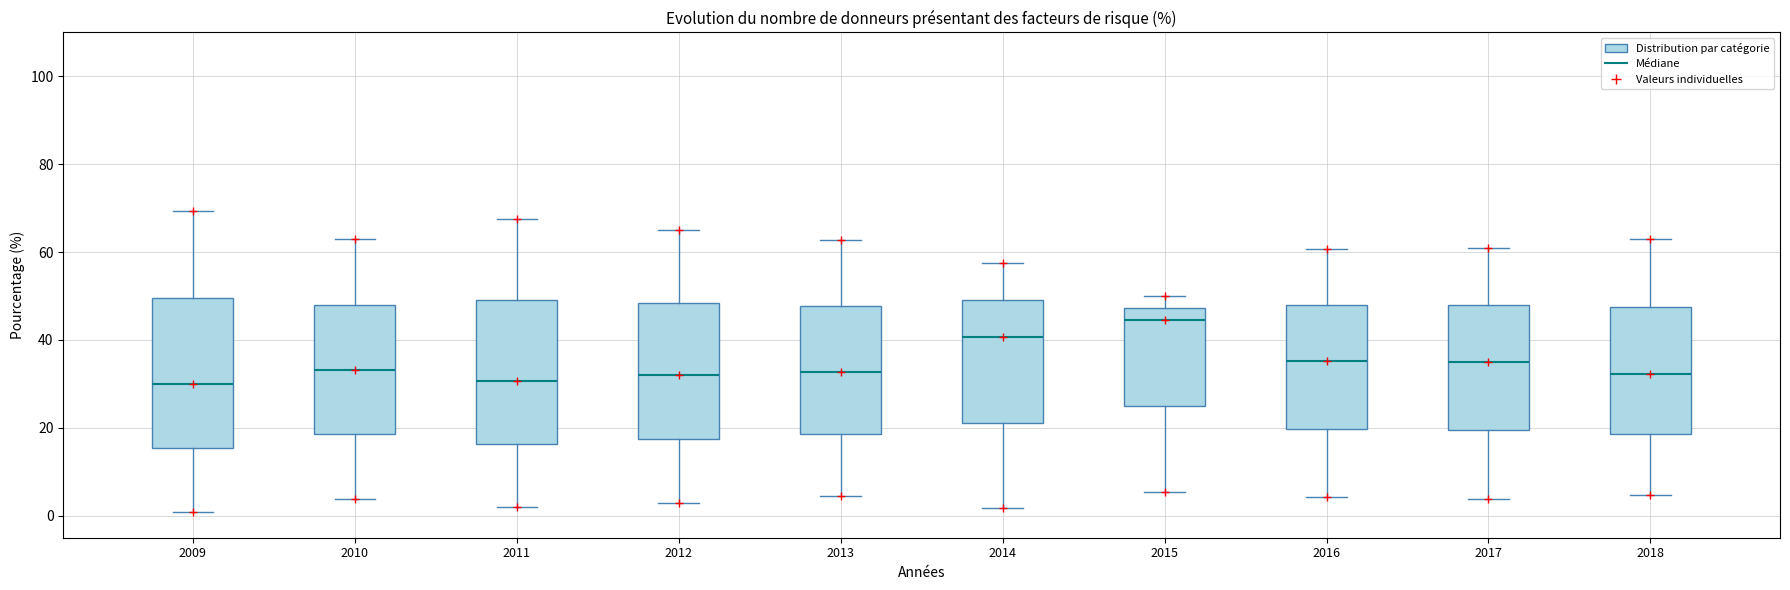

Which box's median line is the highest?

2015